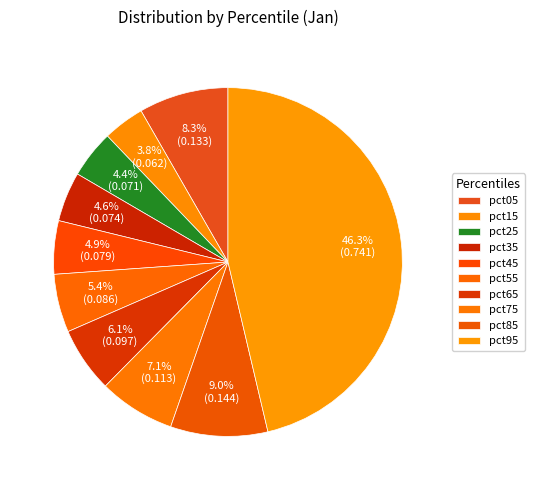

Count the number of slices in the pie.

10